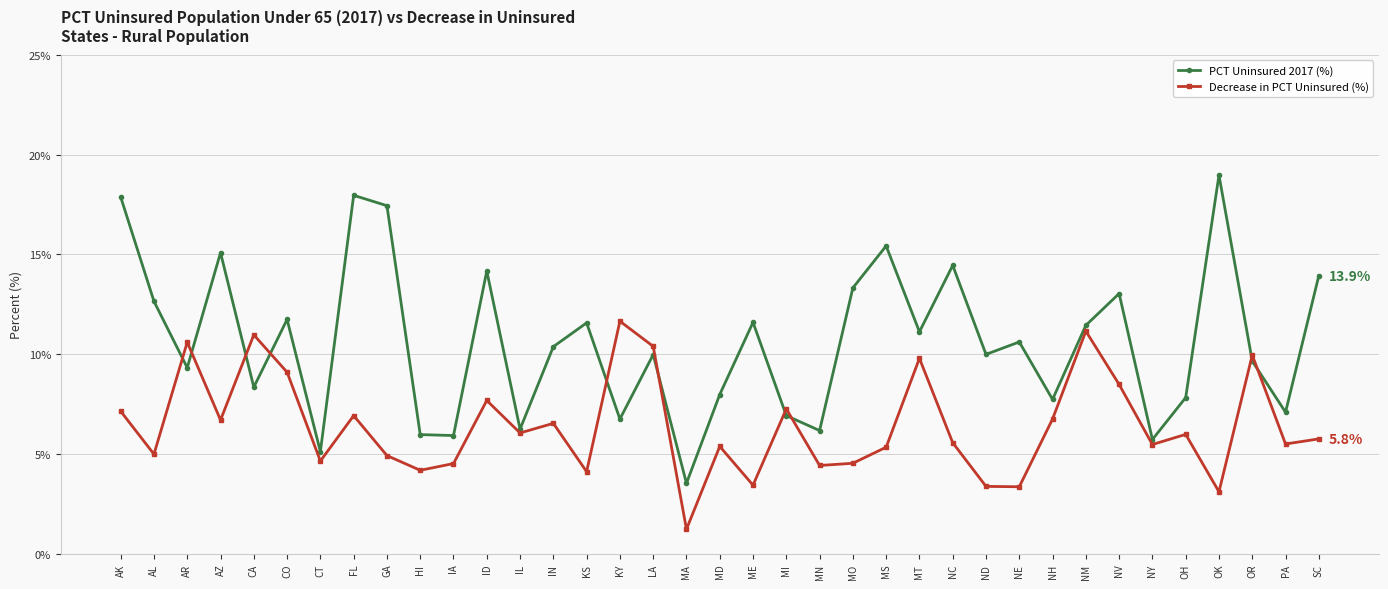

What is the total value across all series at OK?

22.1